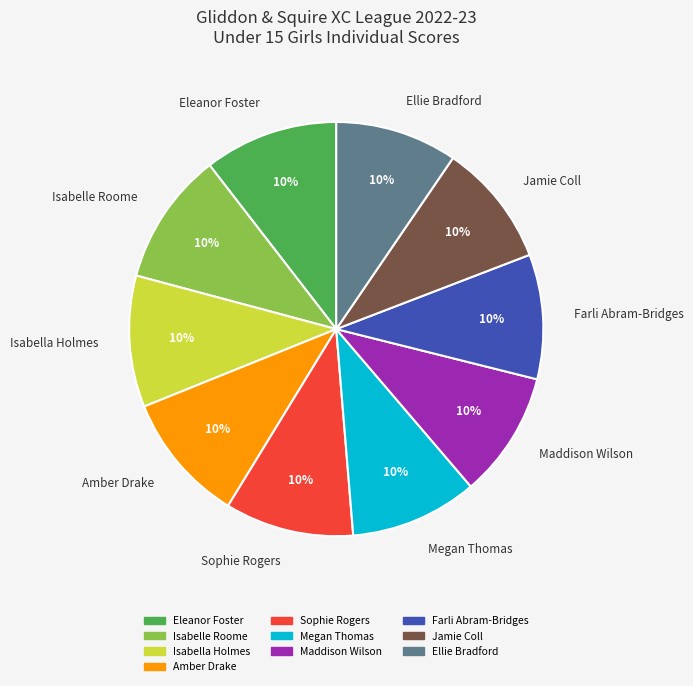

To the nearest percent, what portion does Eleanor Foster represent?

10%